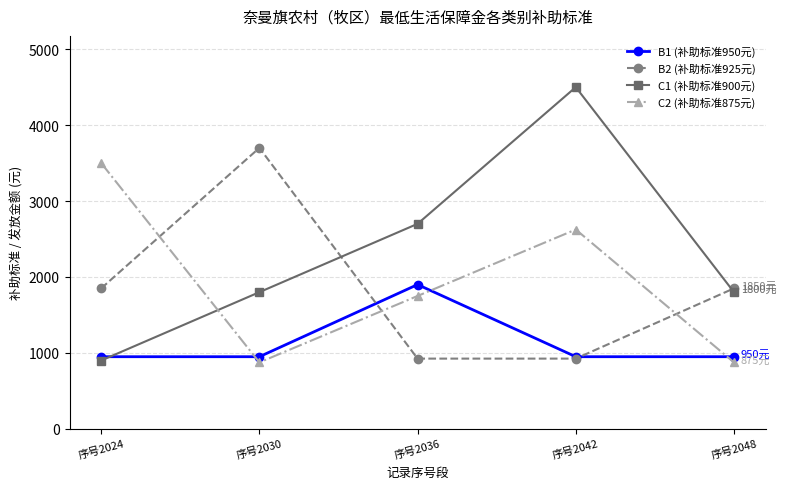

What is the value of the C1 (补助标准900元) point at the 3rd from the left?

2700